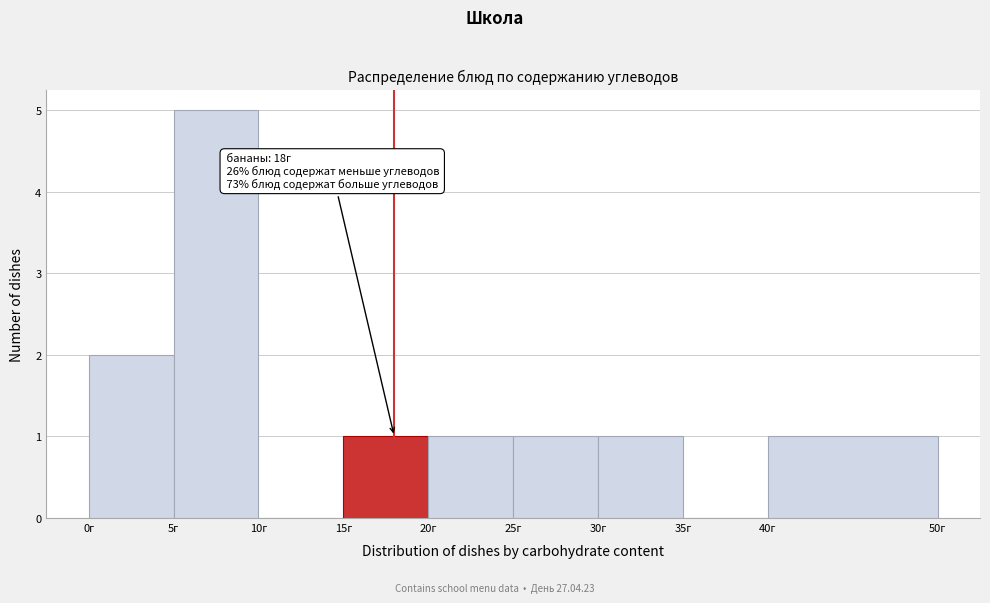

Over which range of the x-axis is the bar tallest?

5 to 10